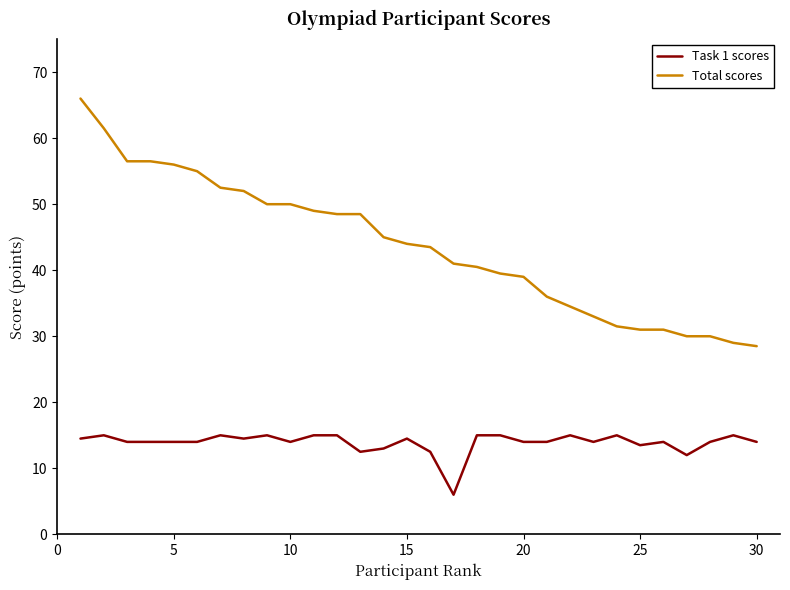

At how many categories does at least one series exceed 26?

30